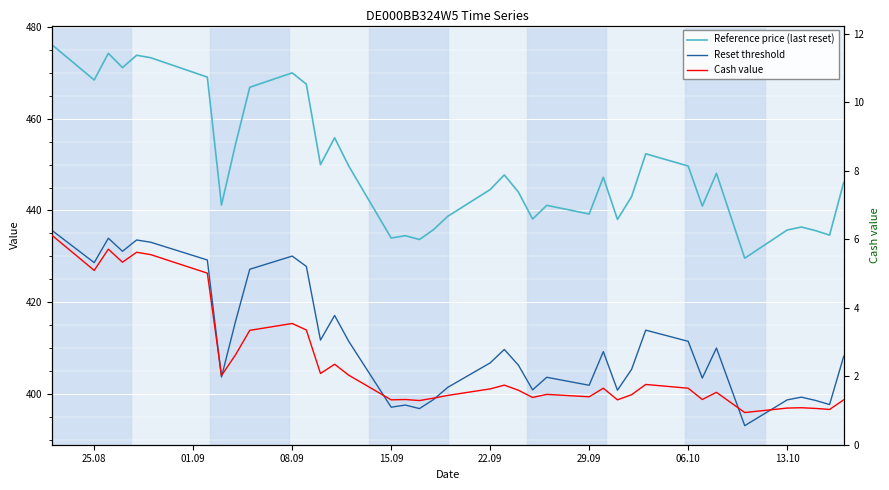

How many distinct data groups are displayed?

3